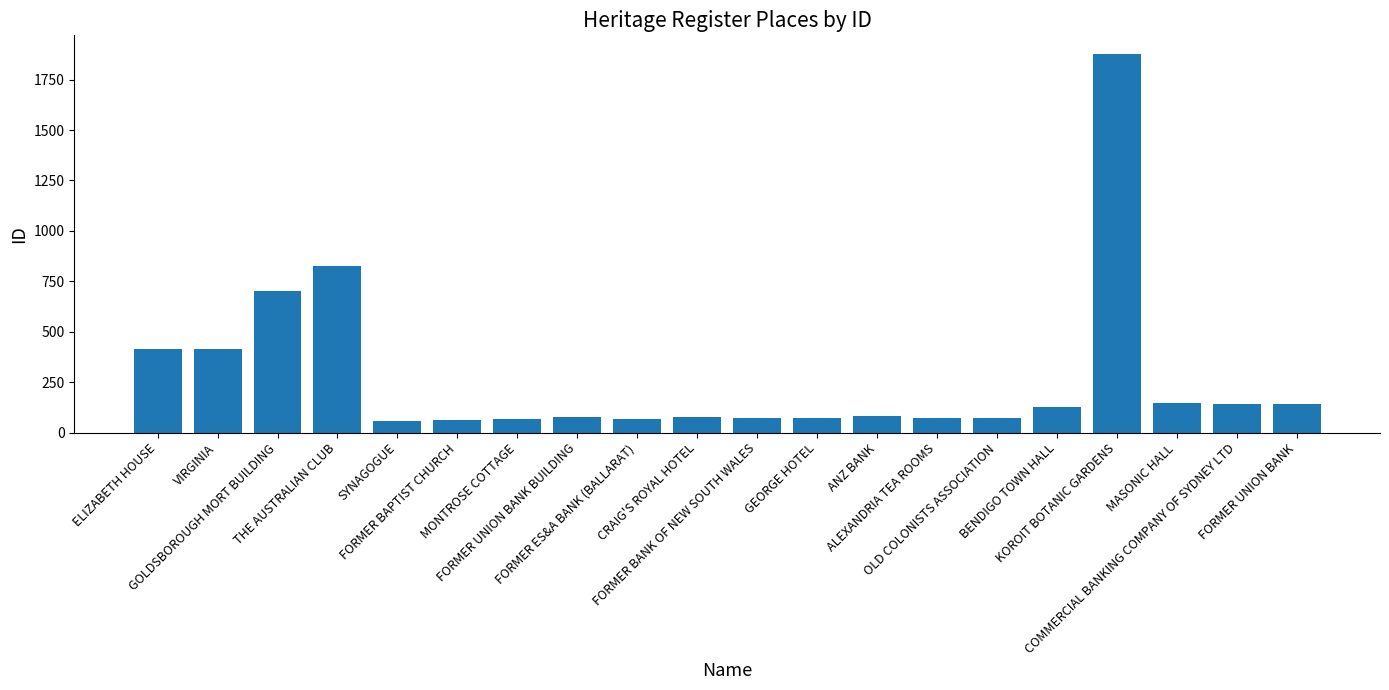

What is the value of the 20th bar from the left?

144